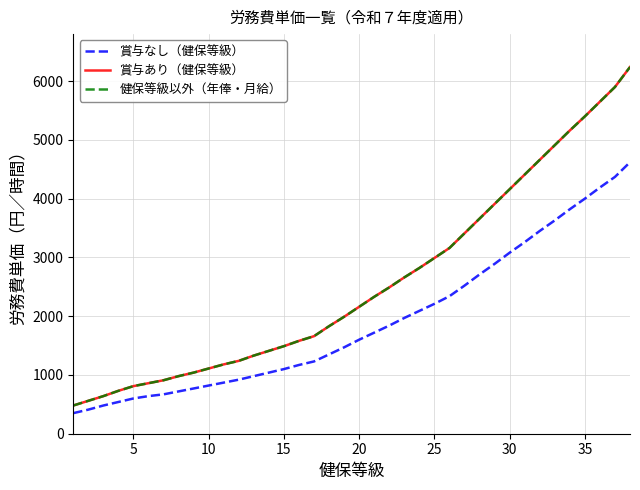

Is this an area chart (filled region under the line)?

No